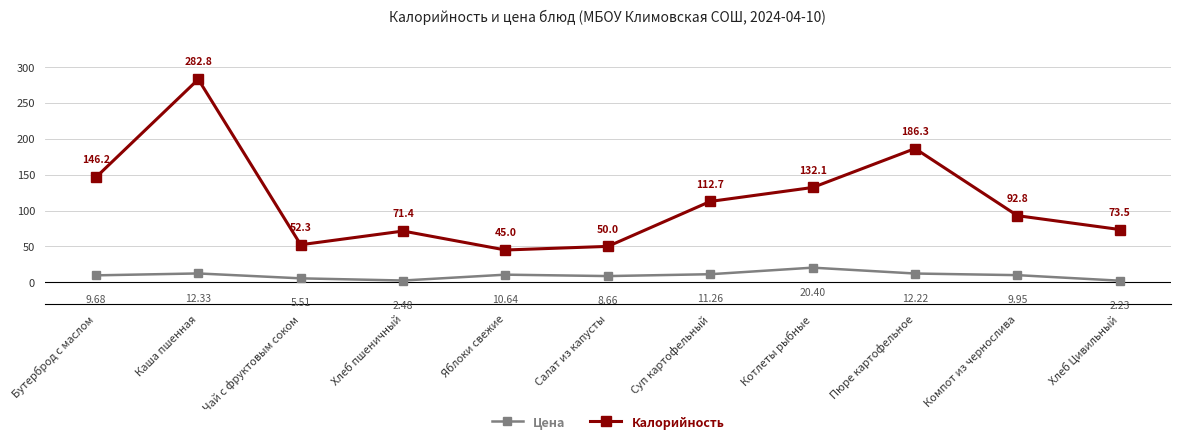

What is the maximum value shown in the chart?

282.8